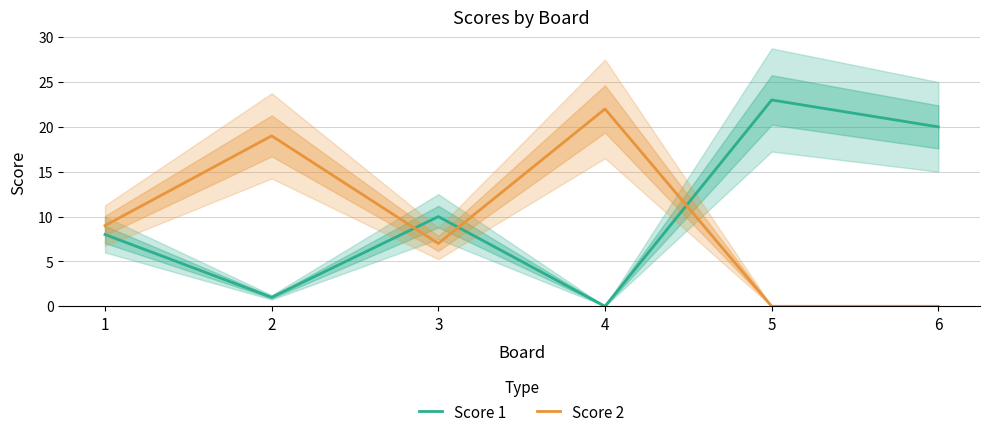

How many values in the Score 2 series are below 9?

3